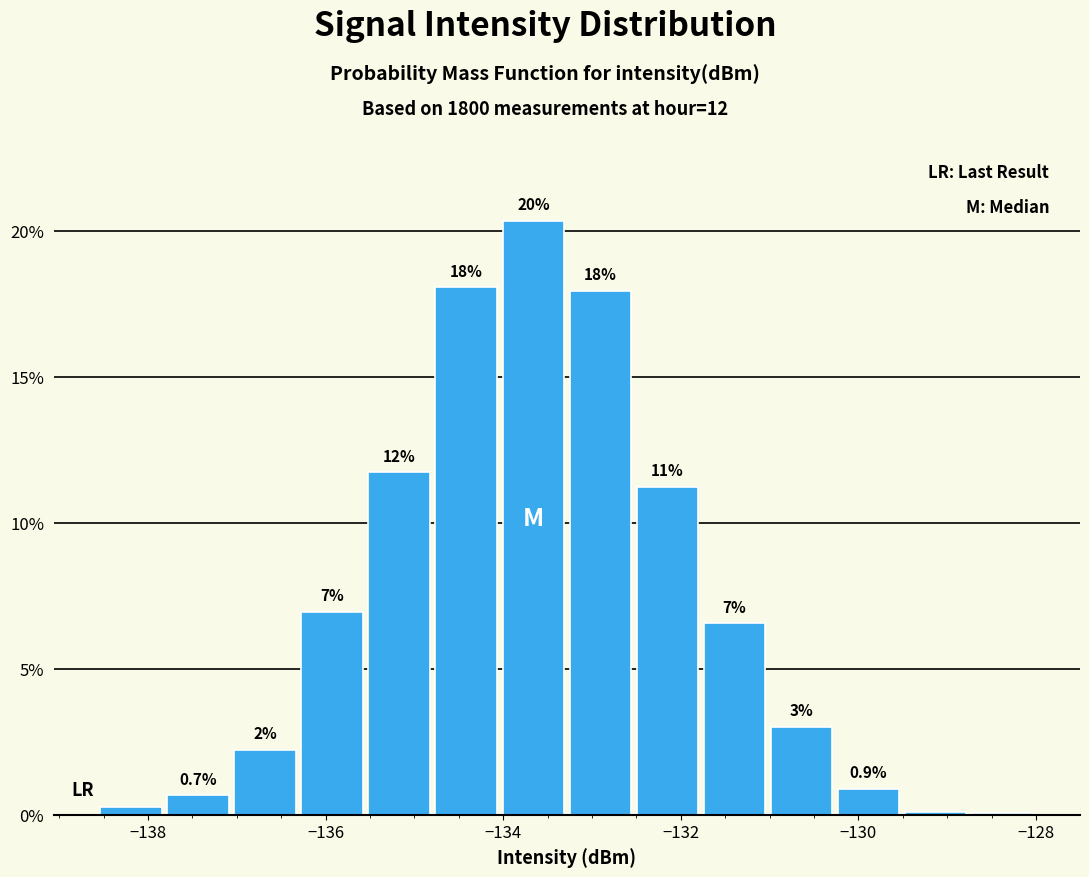

Read against the x-axis, roughly where is the centre of the tallest bar?

-133.6